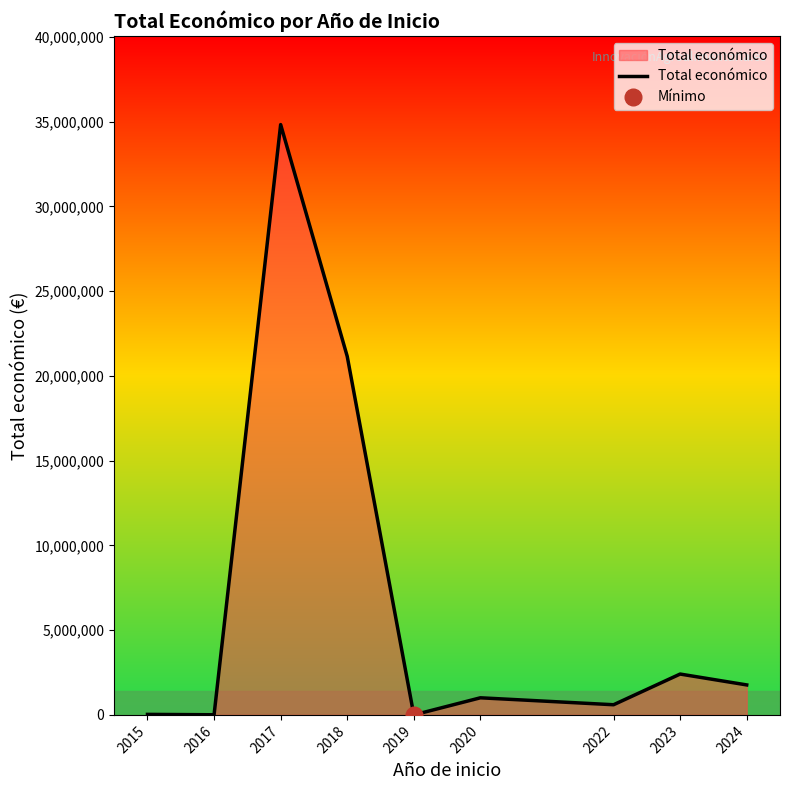

The value at 2015 is 48592. True or false?

False